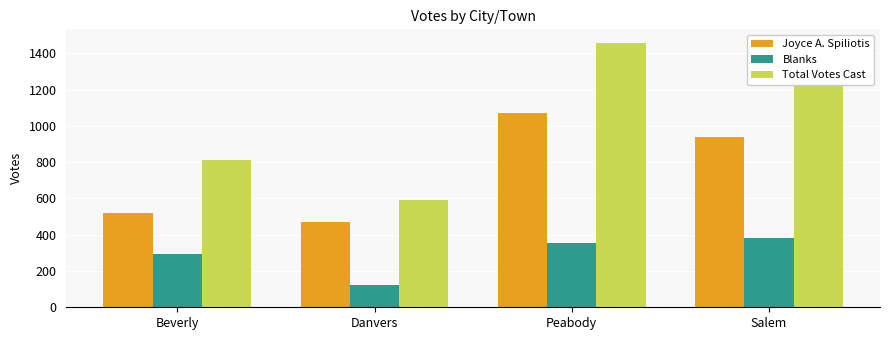

How many data points does each series have?

4